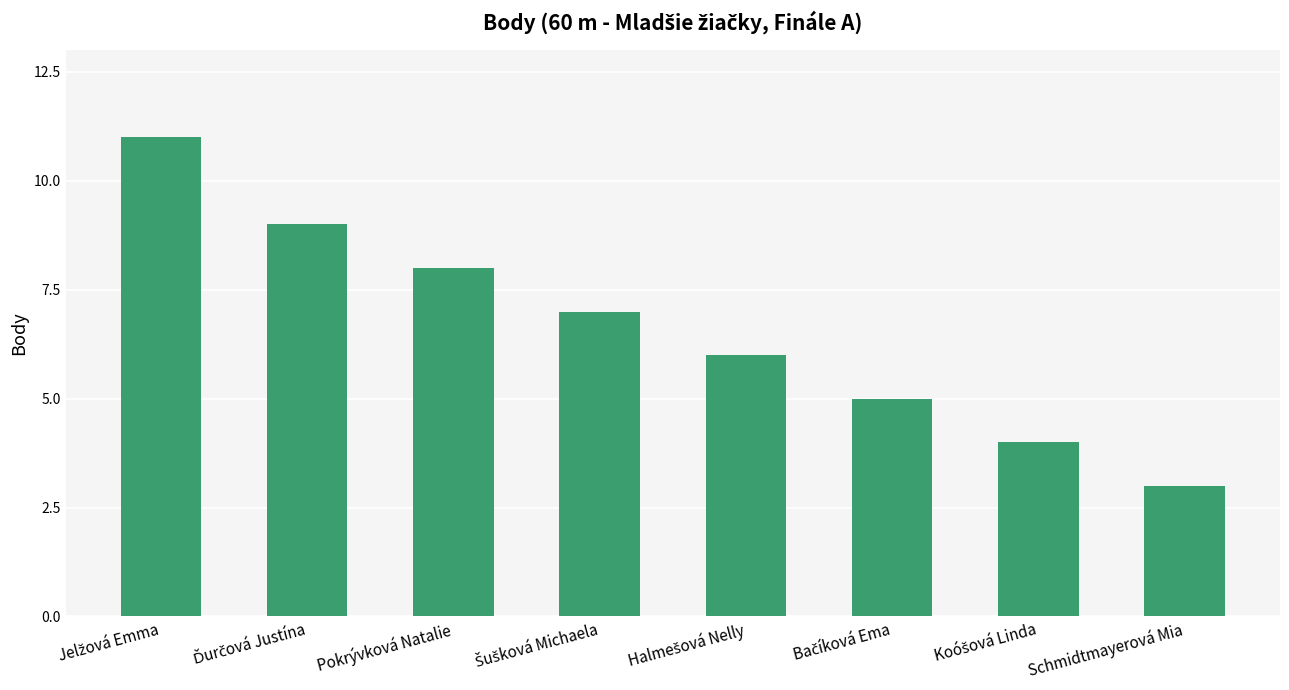

What is the difference between the second highest and minimum values?

6